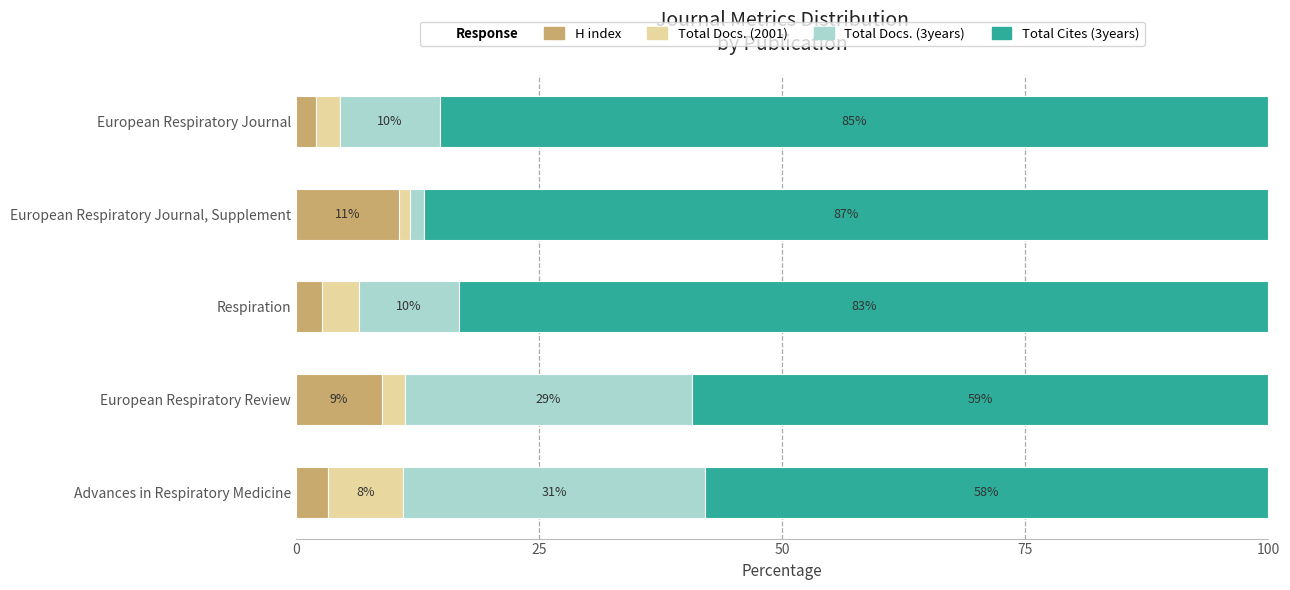

What are all the series names shown in the legend?

H index, Total Docs. (2001), Total Docs. (3years), Total Cites (3years)